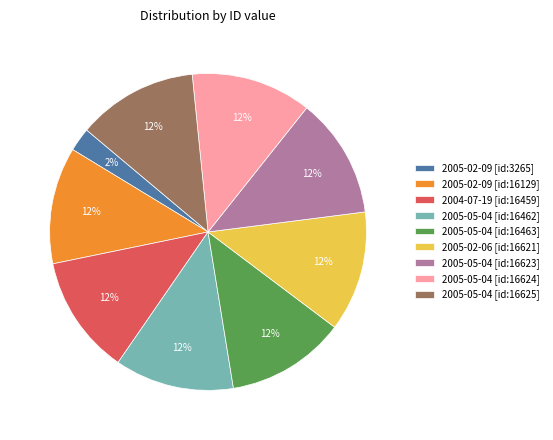

Does 2005-05-04 [id:16625] account for over 50% of the chart?

No